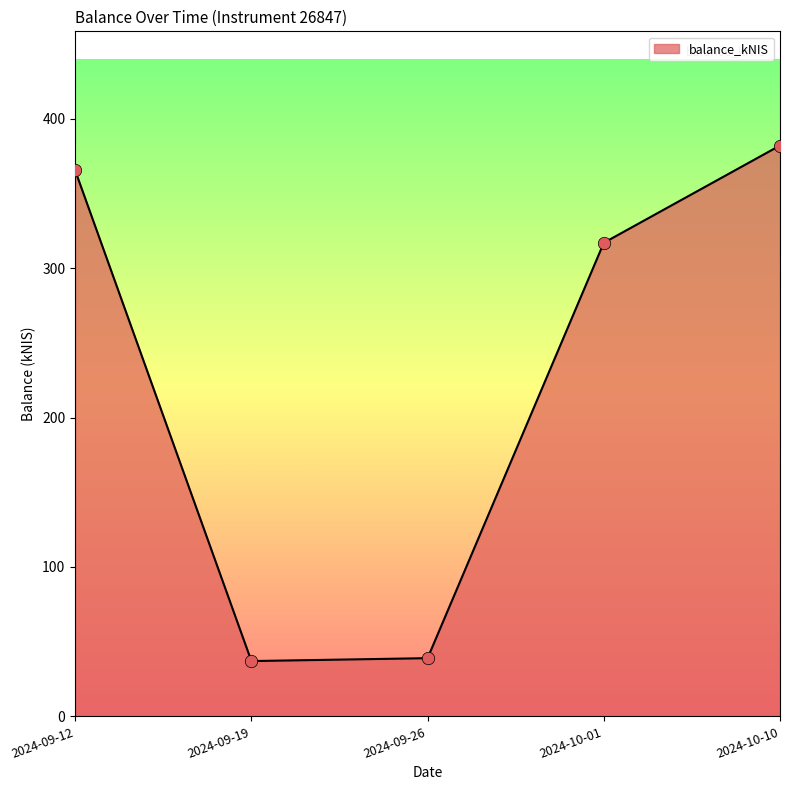

Which has a higher value, 2024-09-26 or 2024-10-01?

2024-10-01